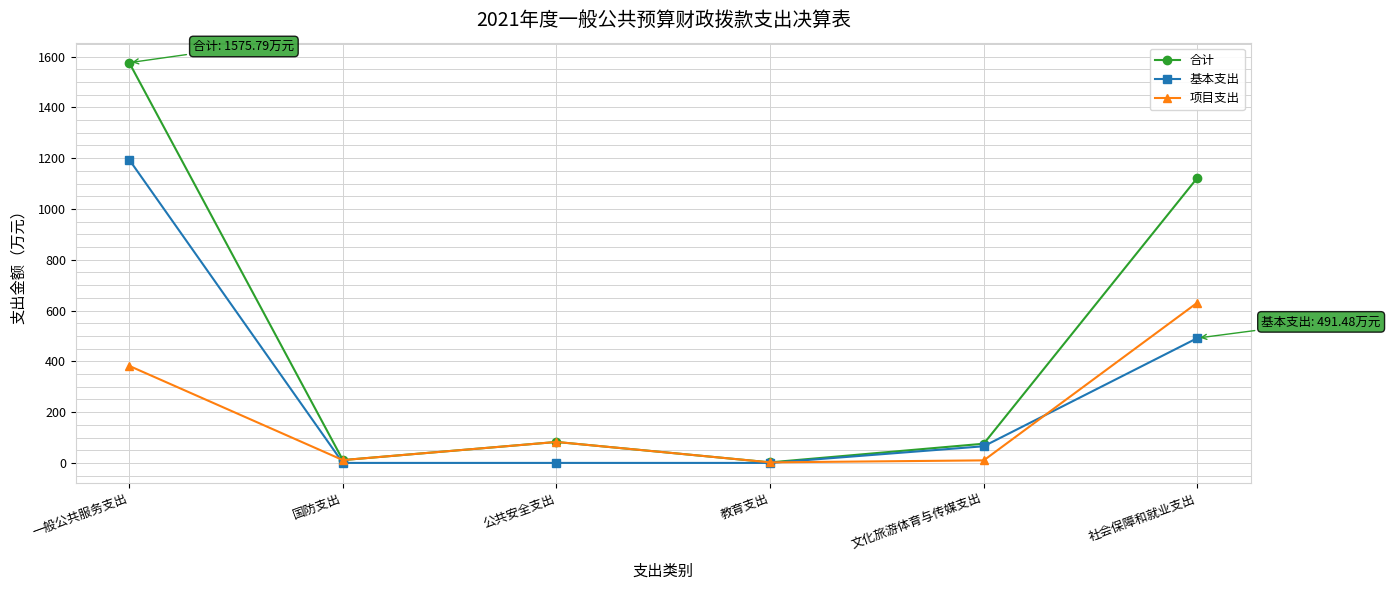

Which series changed the most between 公共安全支出 and 社会保障和就业支出?

合计